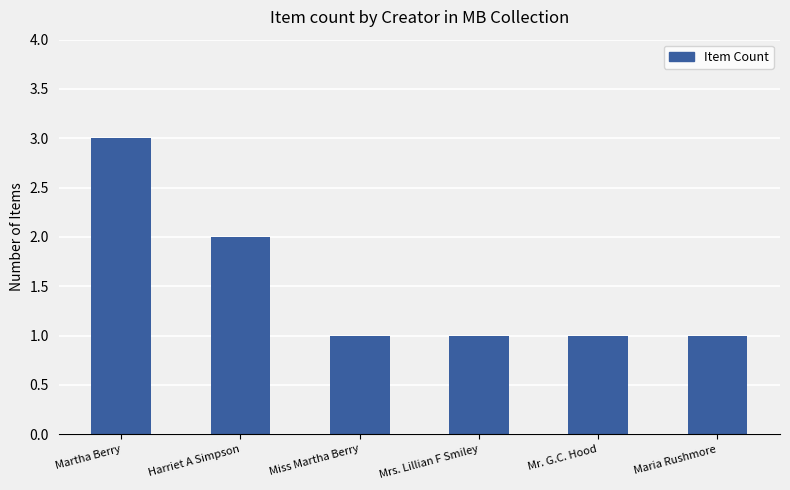

What position from the left is Harriet A Simpson?

2